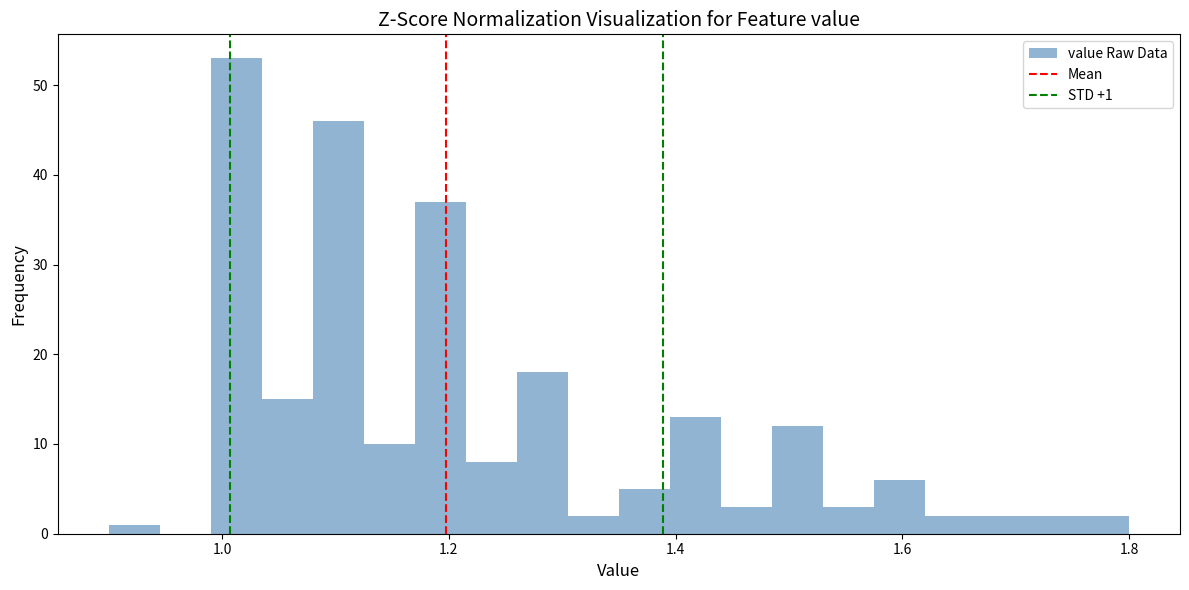

Around what value on the x-axis is the tallest bar? Give the approximate position of its centre, as read against the axis.

1.02